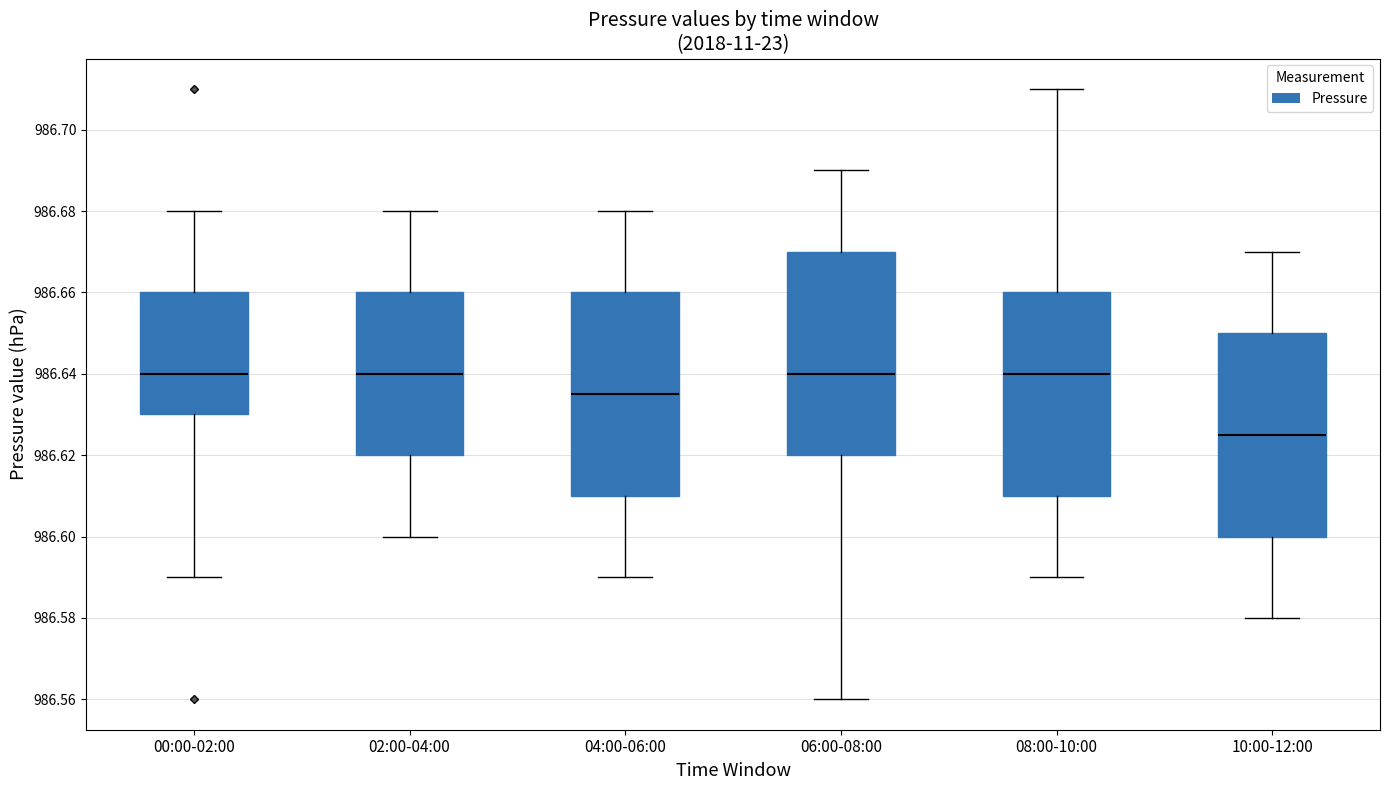

Reading left to right, read every box against the y-axis: the position of its median line, the range the box covers, and the ends of its whiskers. The values are not printed on the chart, so give them approximately, as read against the axis.

00:00-02:00: median 986.640, box 986.630 to 986.660, whiskers 986.590 to 986.680
02:00-04:00: median 986.640, box 986.620 to 986.660, whiskers 986.600 to 986.680
04:00-06:00: median 986.636, box 986.610 to 986.660, whiskers 986.590 to 986.680
06:00-08:00: median 986.640, box 986.620 to 986.670, whiskers 986.560 to 986.690
08:00-10:00: median 986.640, box 986.610 to 986.660, whiskers 986.590 to 986.710
10:00-12:00: median 986.626, box 986.600 to 986.650, whiskers 986.580 to 986.670